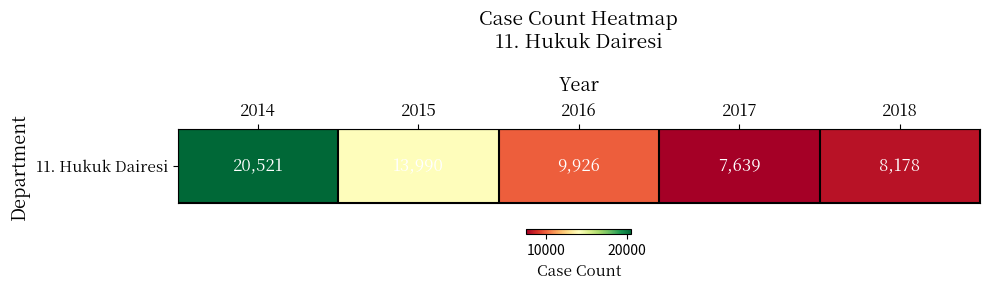

Count the number of categories in the chart.

5